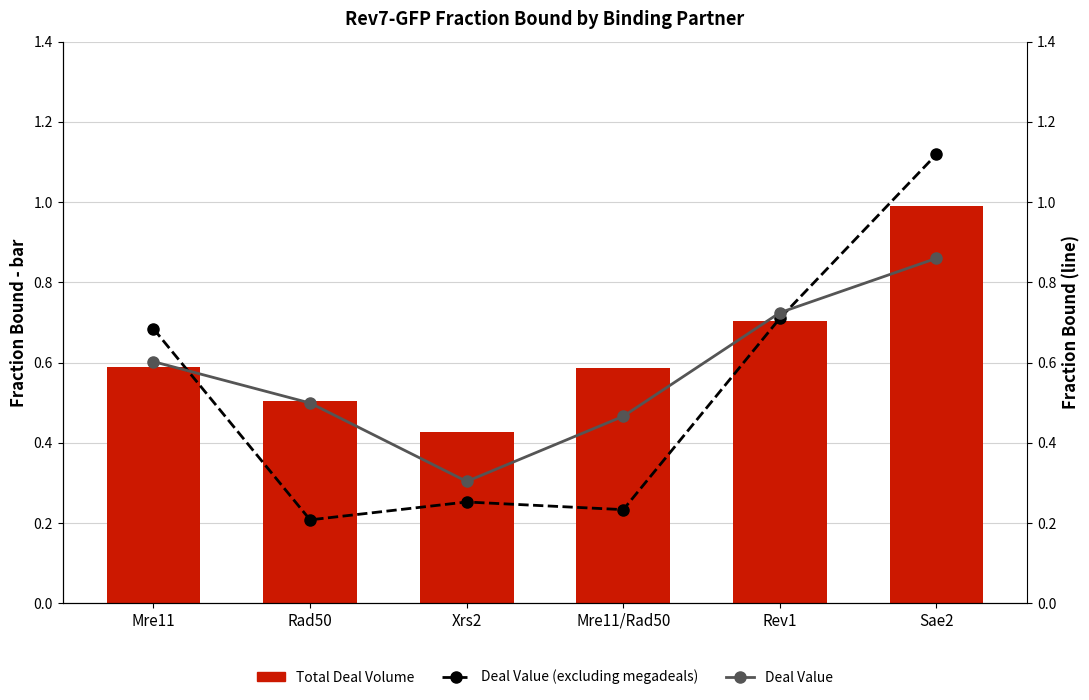

What is the sum of all Total Deal Volume values?

3.8